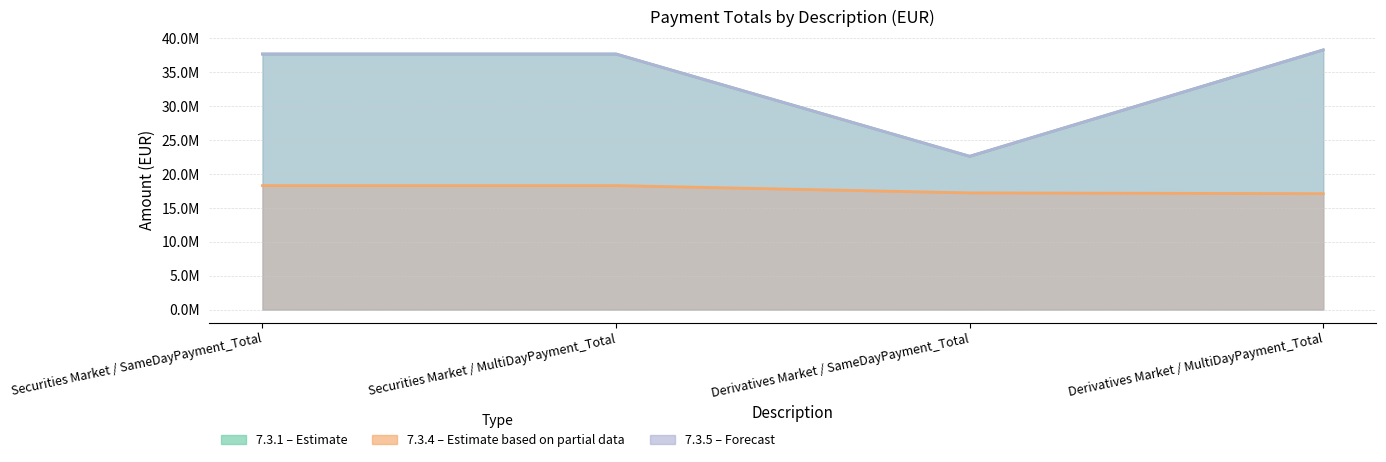

How many interior local valleys does the 7.3.5 series have?

1